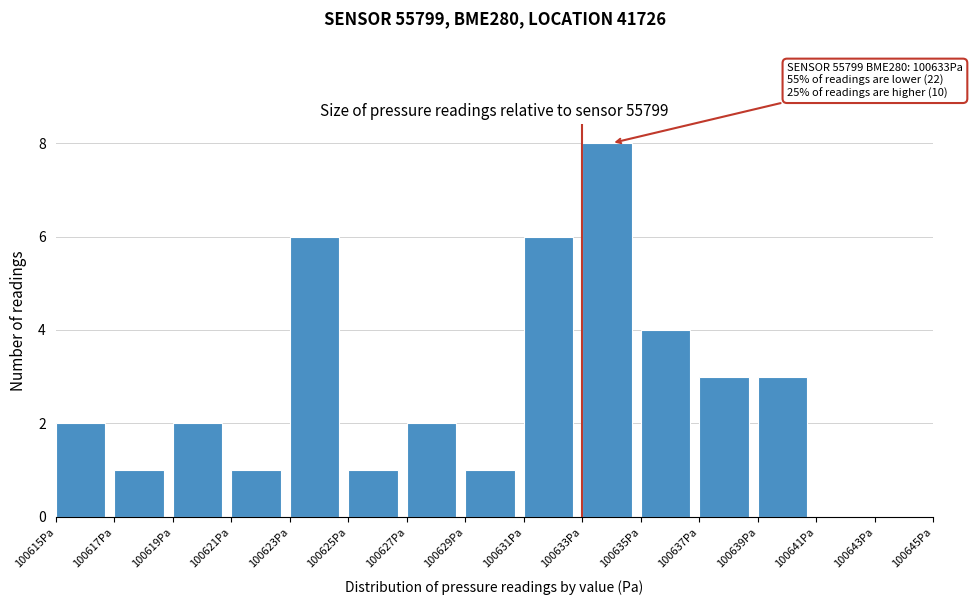

Which range on the x-axis has the tallest bar?

100633 to 100635